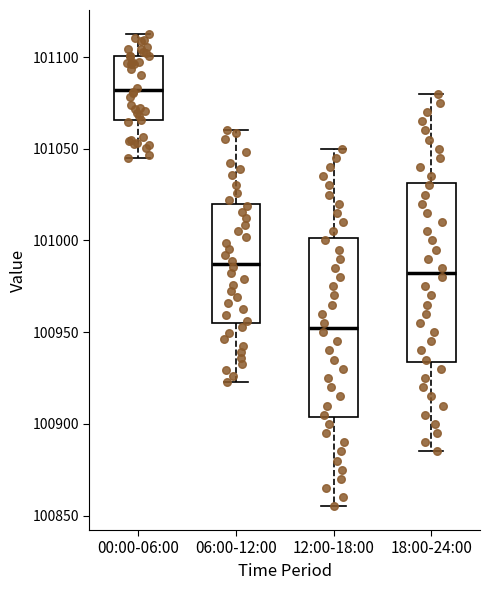

Reading left to right, read every box against the y-axis: the position of its median line, the range the box covers, and the ends of its whiskers. The values are not printed on the chart, so give them approximately, as read against the axis.

00:00-06:00: median 101080, box 101065 to 101100, whiskers 101045 to 101115
06:00-12:00: median 100985, box 100955 to 101020, whiskers 100925 to 101060
12:00-18:00: median 100955, box 100905 to 101000, whiskers 100855 to 101050
18:00-24:00: median 100985, box 100935 to 101030, whiskers 100885 to 101080